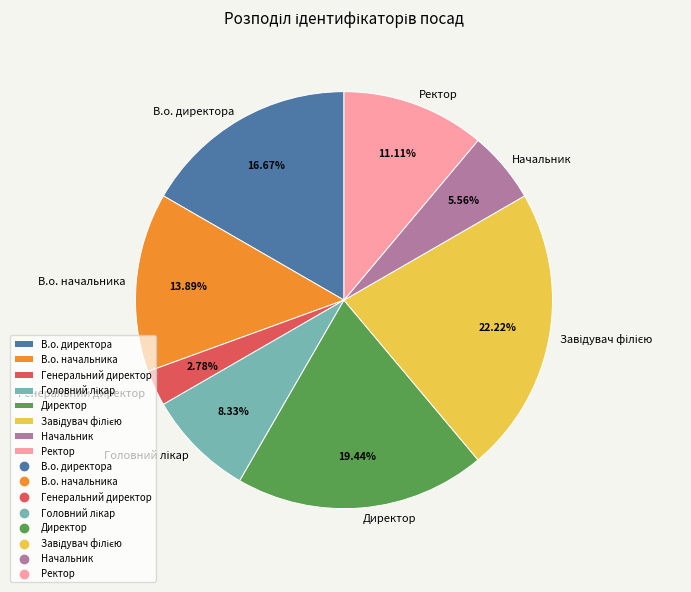

What percentage is the Генеральний директор slice, to the nearest percent?

3%